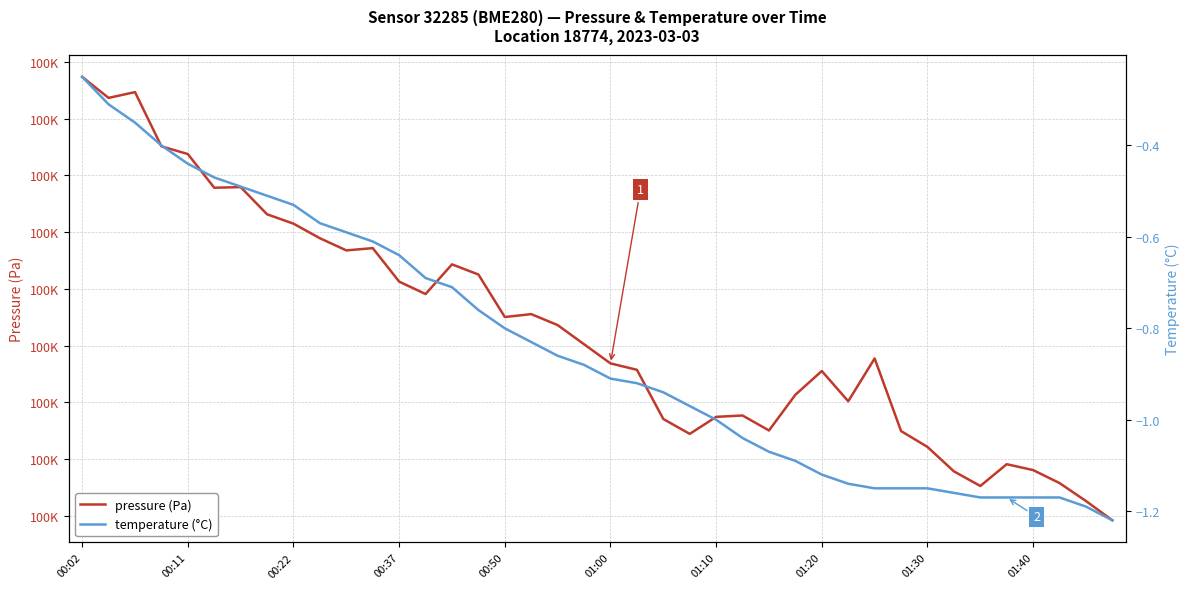

True or false: temperature (°C) and pressure (Pa) intersect in this chart.

False